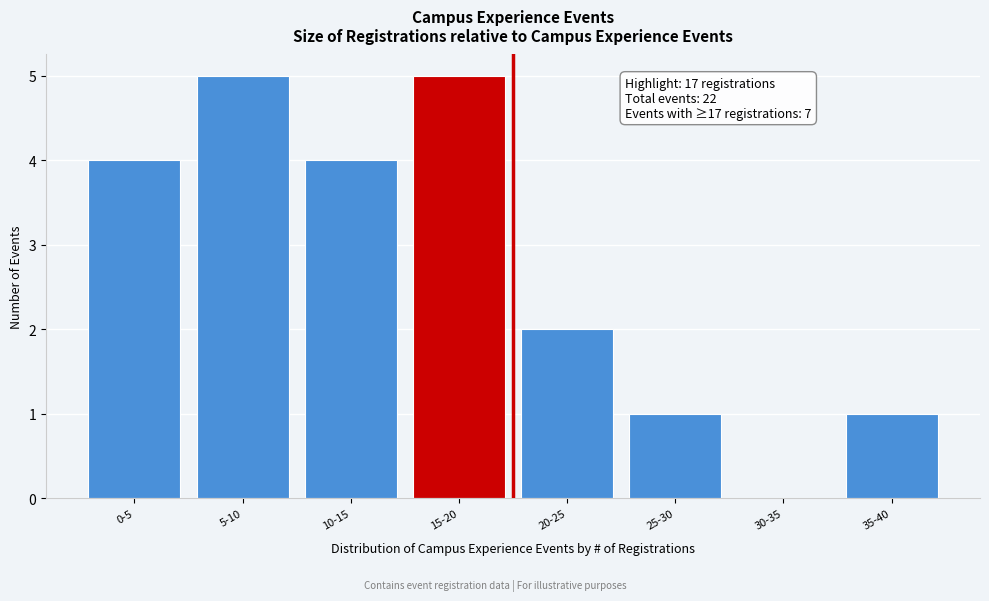

Reading right to left, what are all the values shown in this chart?

35-40=1	30-35=0	25-30=1	20-25=2	15-20=5	10-15=4	5-10=5	0-5=4